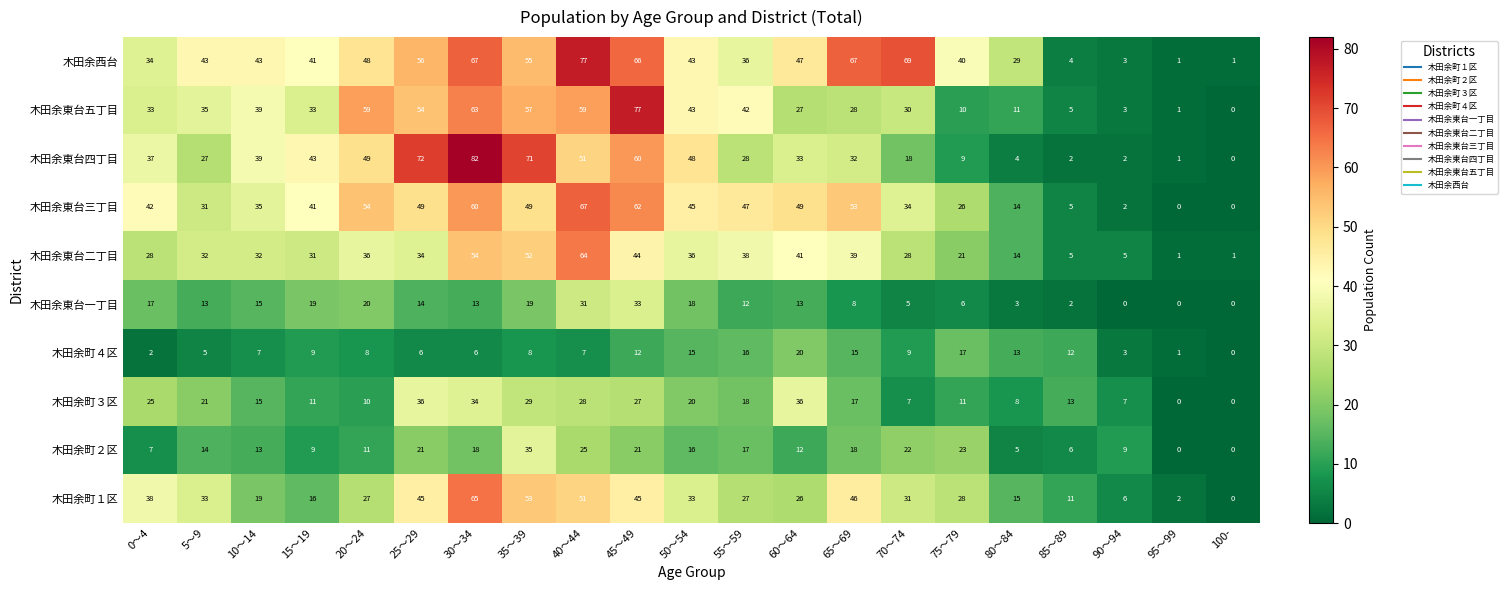

At which category is the sum across all series the highest?

30～34